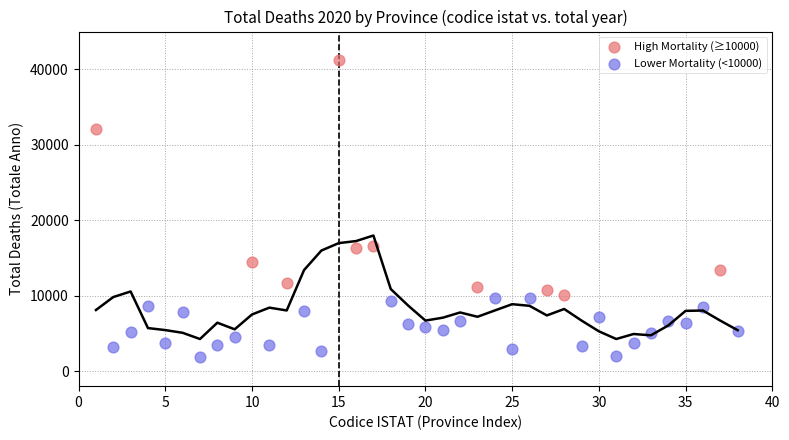

What are all the series names shown in the legend?

High Mortality (≥10000), Lower Mortality (<10000)